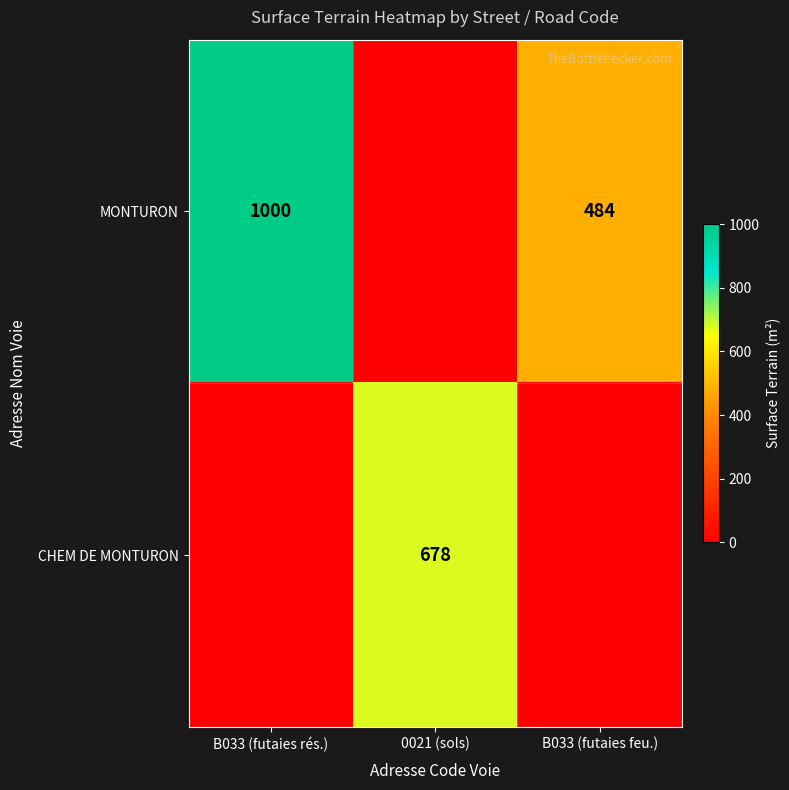

The MONTURON series shows 484 at B033 (futaies feu.). True or false?

True